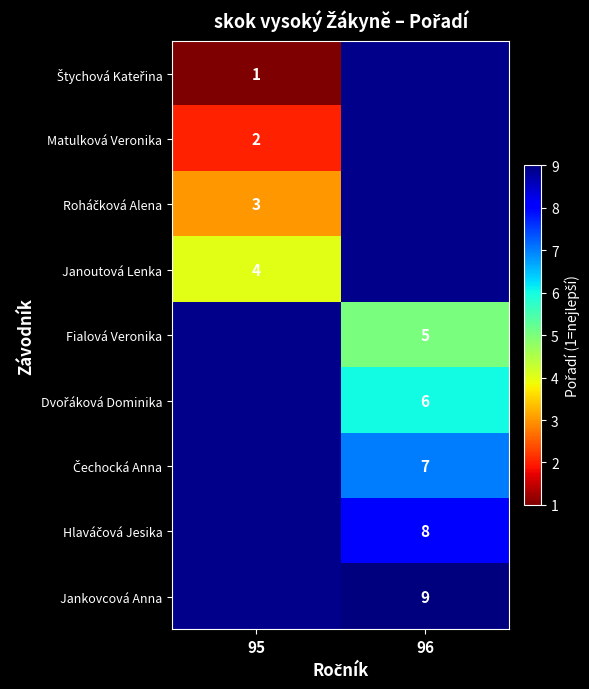

Is it true that Jankovcová Anna equals 9 at 96?

True